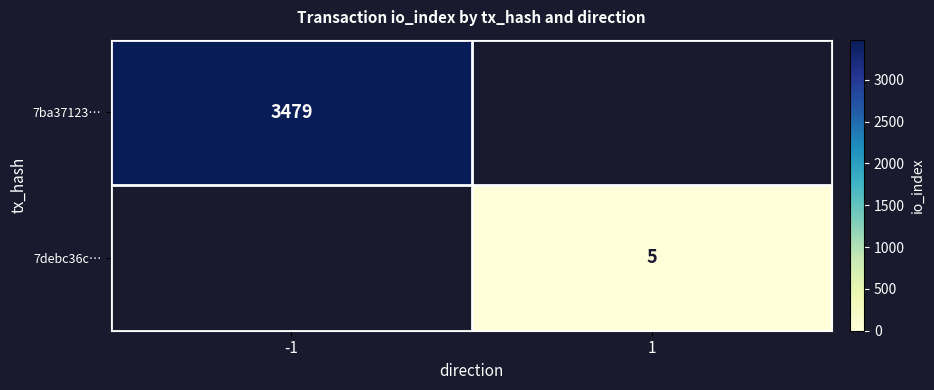

Is it true that 7debc36c… equals 9 at 1?

False